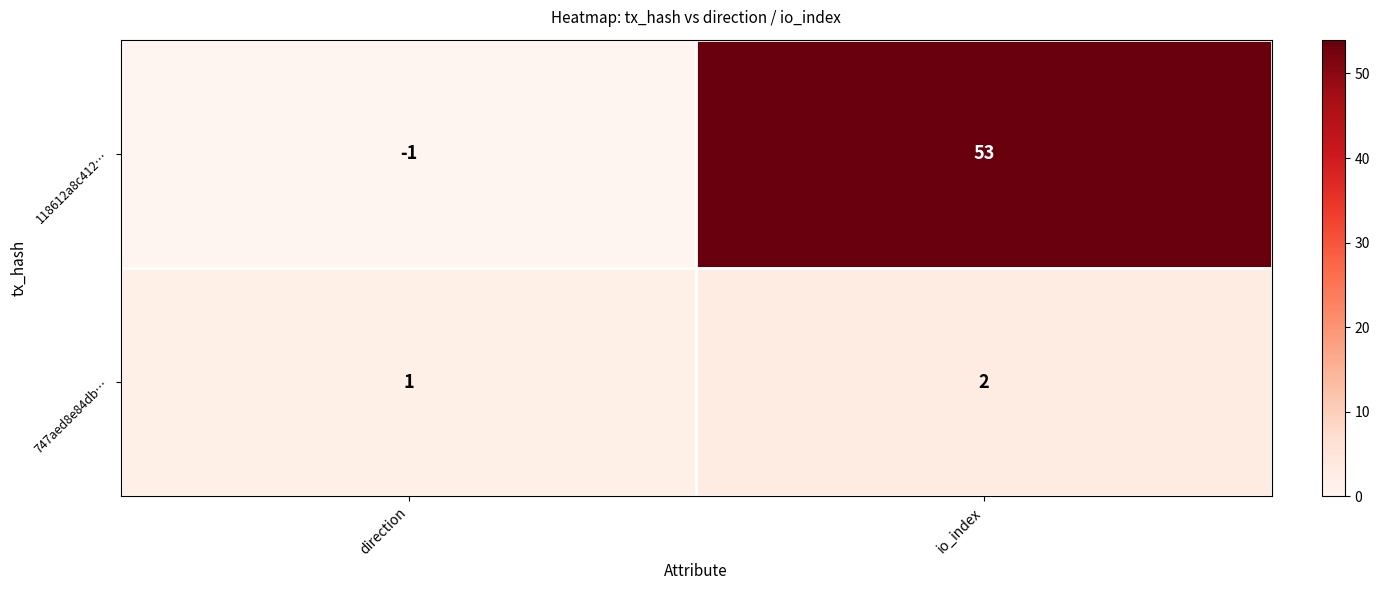

What is the difference between the maximum and minimum values in the 118612a8c412… series?

54